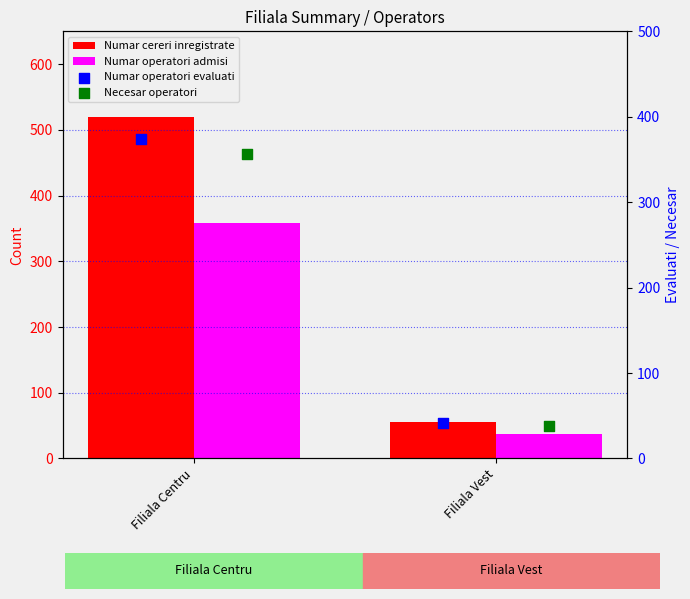

Which series reaches the maximum Y coordinate?

Numar cereri inregistrate